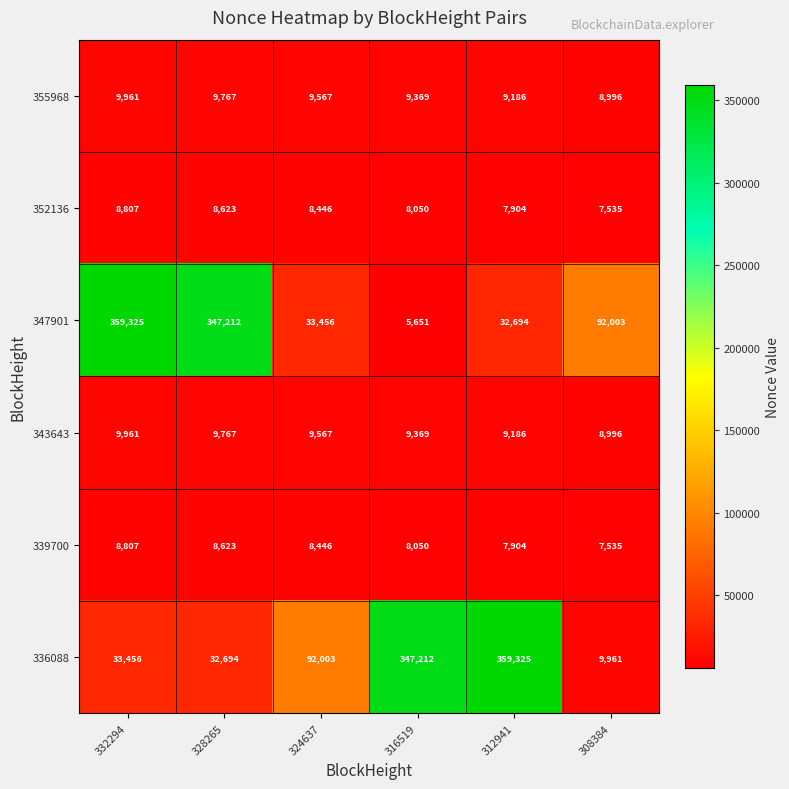

Count the 352136 values in the range 7904 to 8623.

4